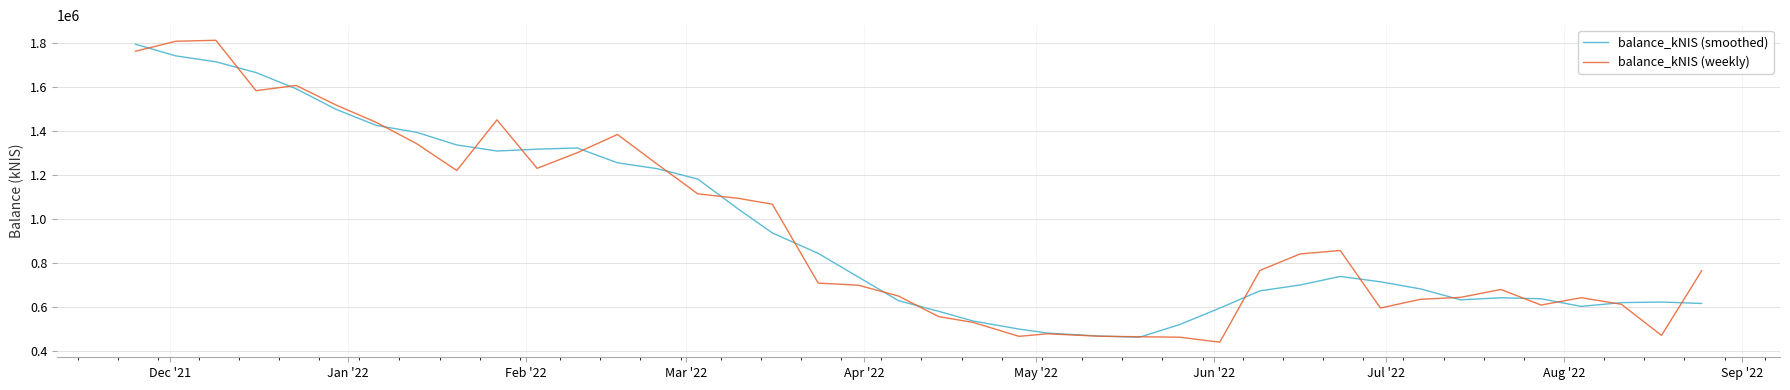

What is the lowest value of the balance_kNIS (weekly) series?

441791.3